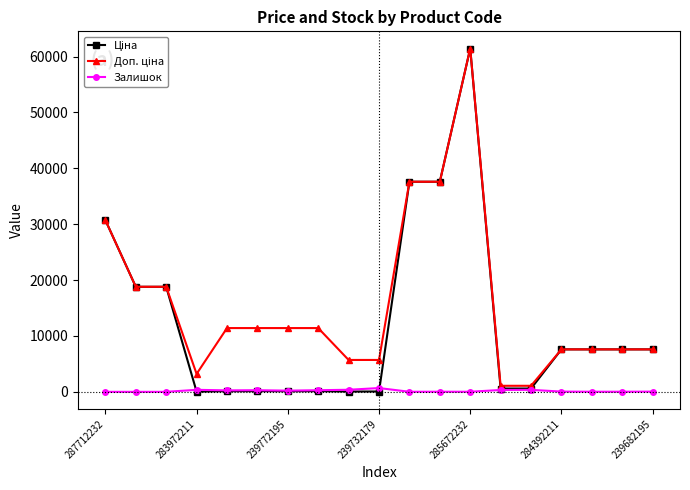

True or false: Залишок has more than 1 points higher than both neighbors.

True